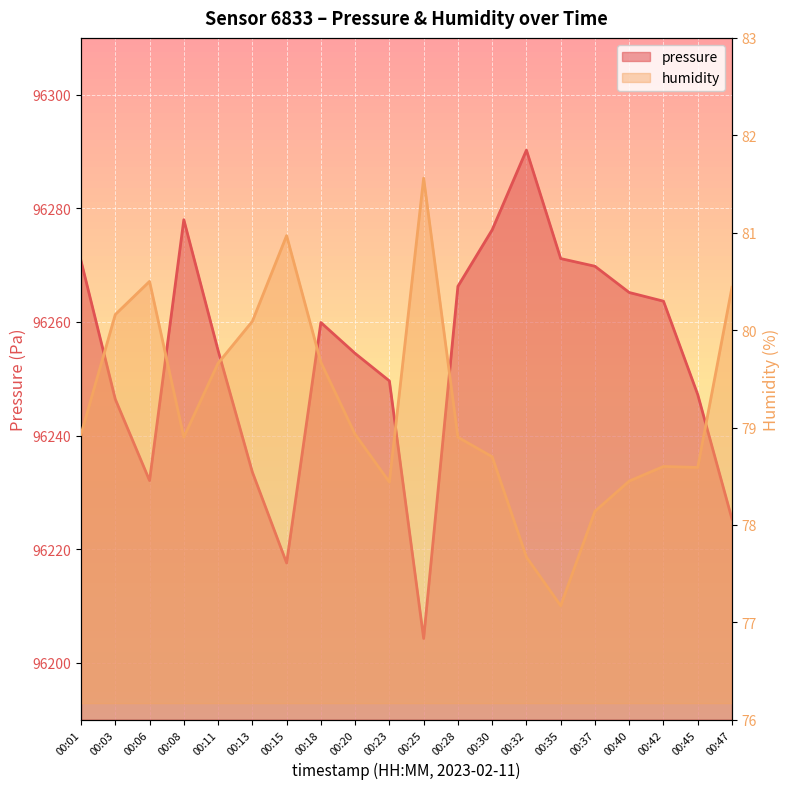

Reading left to right, what are all the values shown in this chart?

pressure: 00:01=96270.8	00:03=96246.4	00:06=96232.1	00:08=96278.0	00:11=96255.0	00:13=96233.6	00:15=96217.6	00:18=96259.9	00:20=96254.5	00:23=96249.6	00:25=96204.3	00:28=96266.3	00:30=96276.2	00:32=96290.2	00:35=96271.2	00:37=96269.8	00:40=96265.2	00:42=96263.7	00:45=96247.2	00:47=96225.3
humidity: 00:01=78.9	00:03=80.2	00:06=80.5	00:08=78.9	00:11=79.7	00:13=80.1	00:15=81.0	00:18=79.7	00:20=78.9	00:23=78.4	00:25=81.6	00:28=78.9	00:30=78.7	00:32=77.7	00:35=77.2	00:37=78.1	00:40=78.5	00:42=78.6	00:45=78.6	00:47=80.4